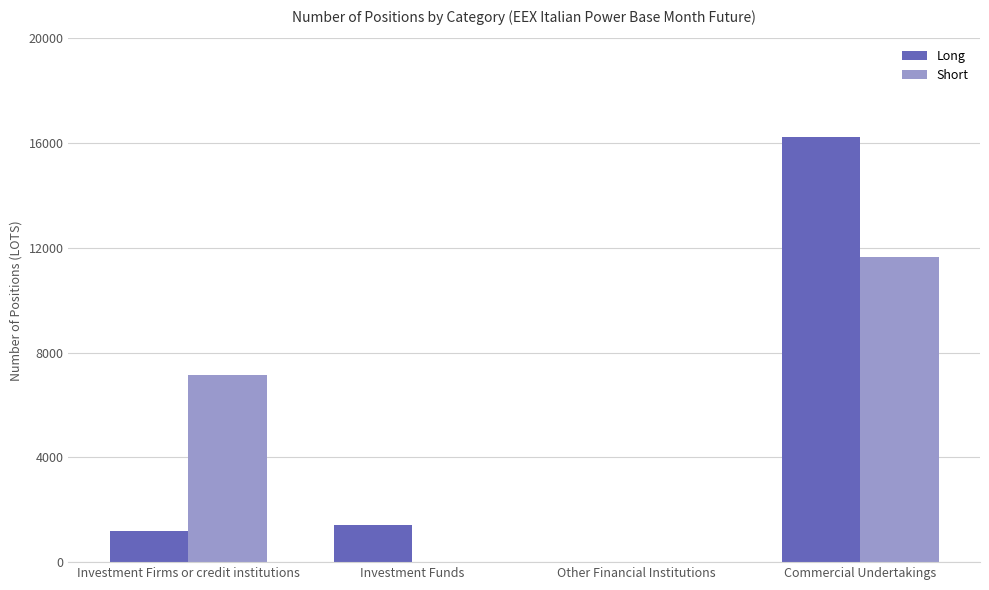

Count the number of categories in the chart.

4